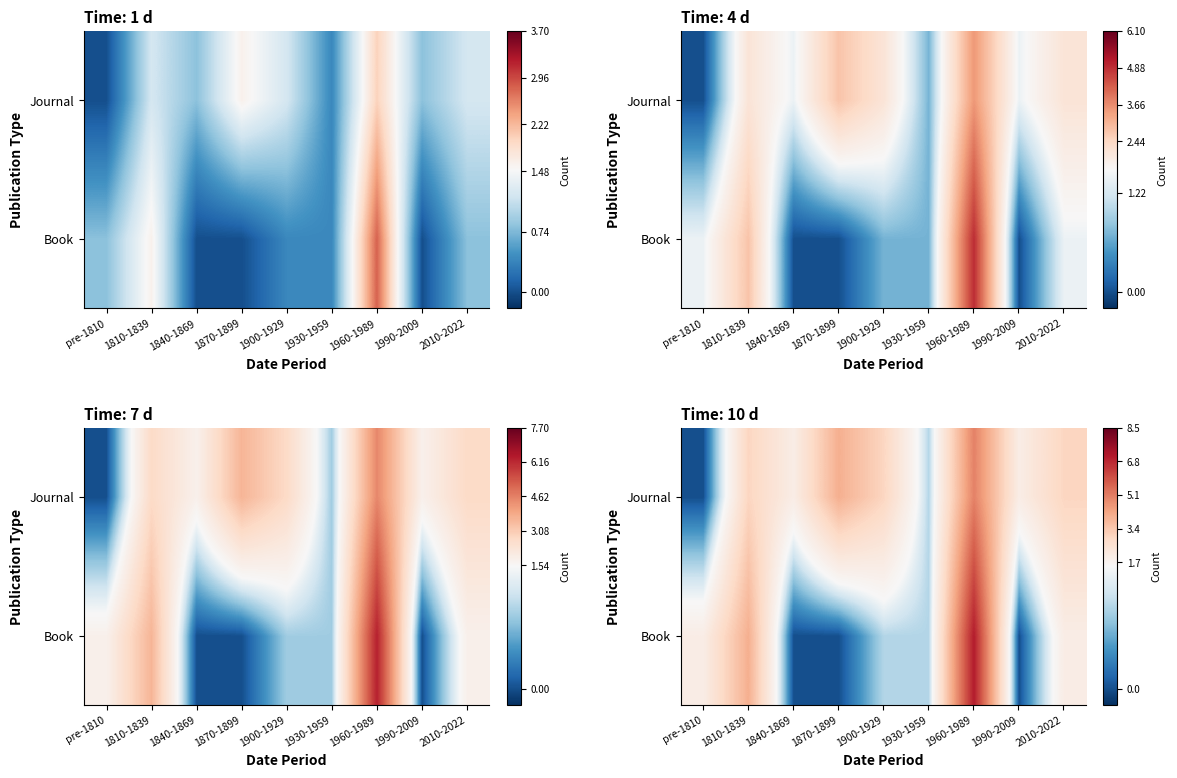

Rank the series by their maximum value, from lowest to highest.

Journal, Book